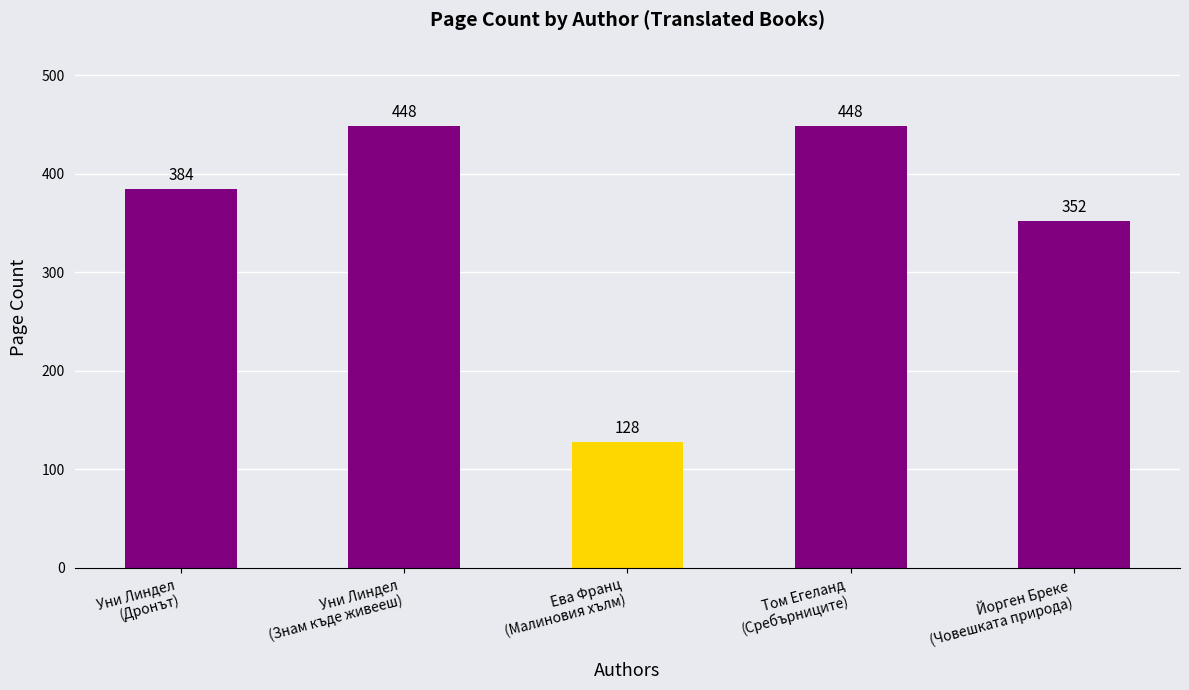

Are the bars grouped side by side (vs. stacked)?

No